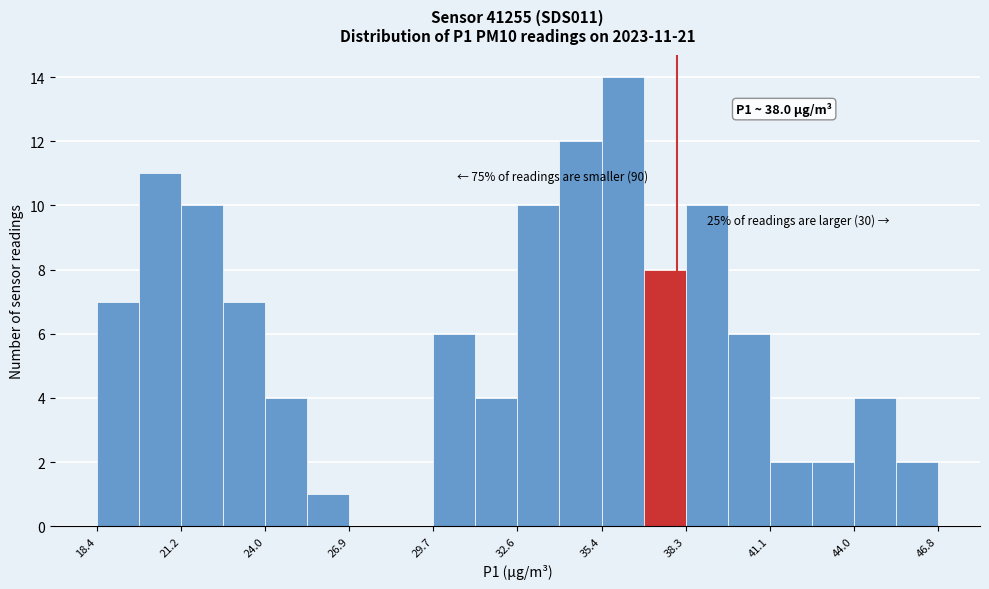

Around what value on the x-axis is the tallest bar? Give the approximate position of its centre, as read against the axis.

36.0